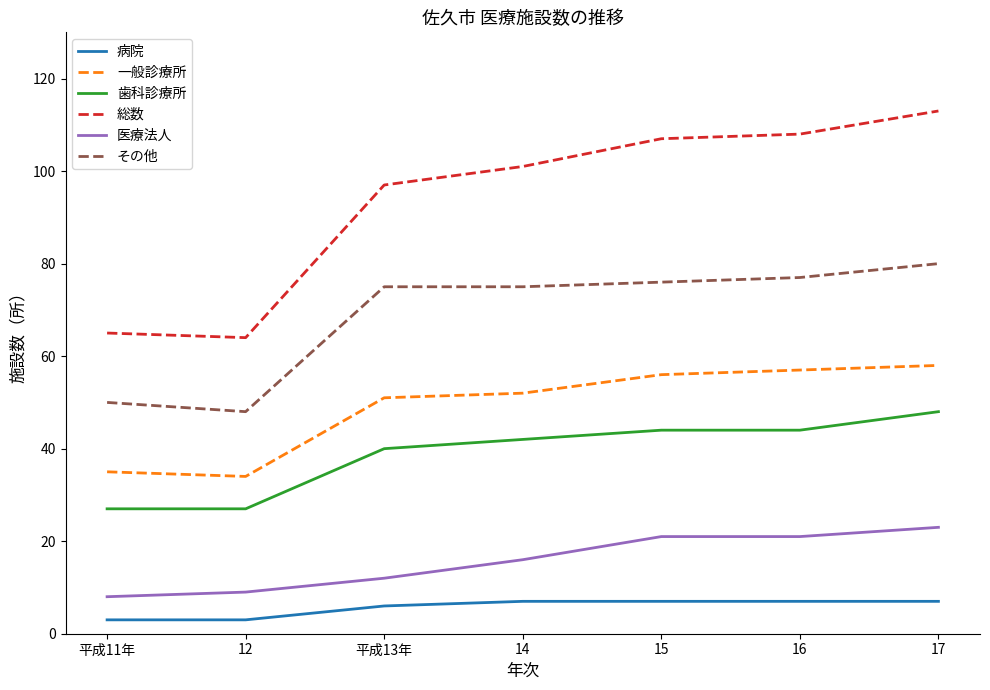

Is this an area chart (filled region under the line)?

No